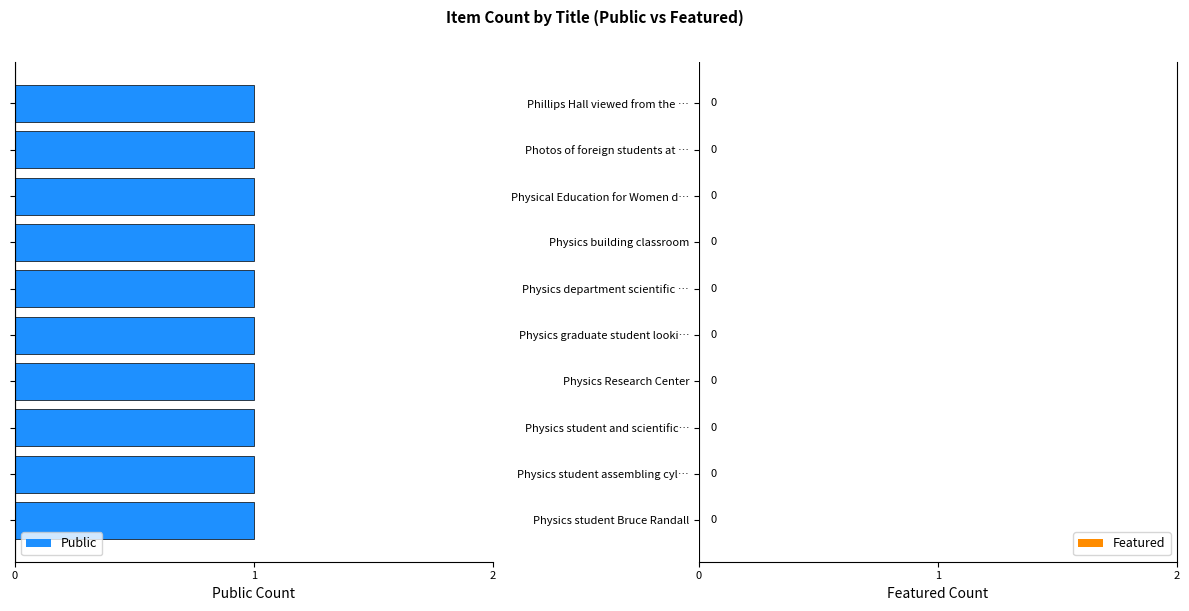

Where is Public nearest to the value 1?

Physics student Bruce Randall